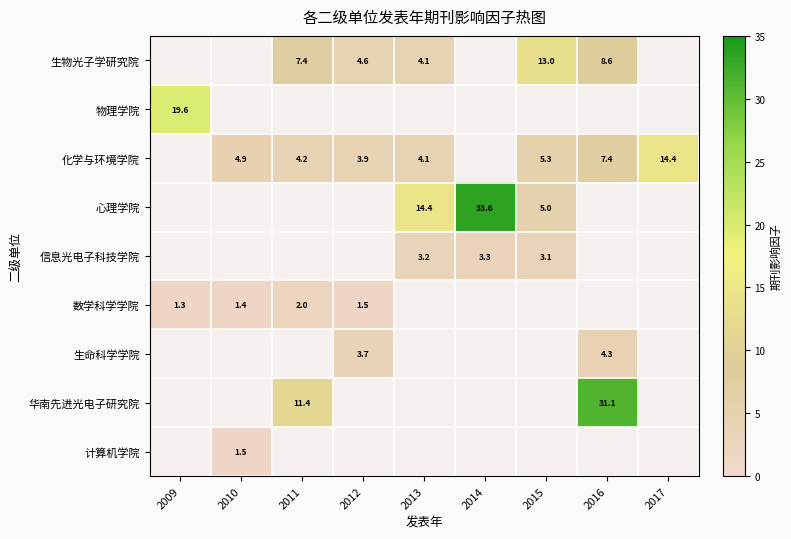

Is the value of 生物光子学研究院 at 2013 greater than the value of 化学与环境学院 at 2016?

No